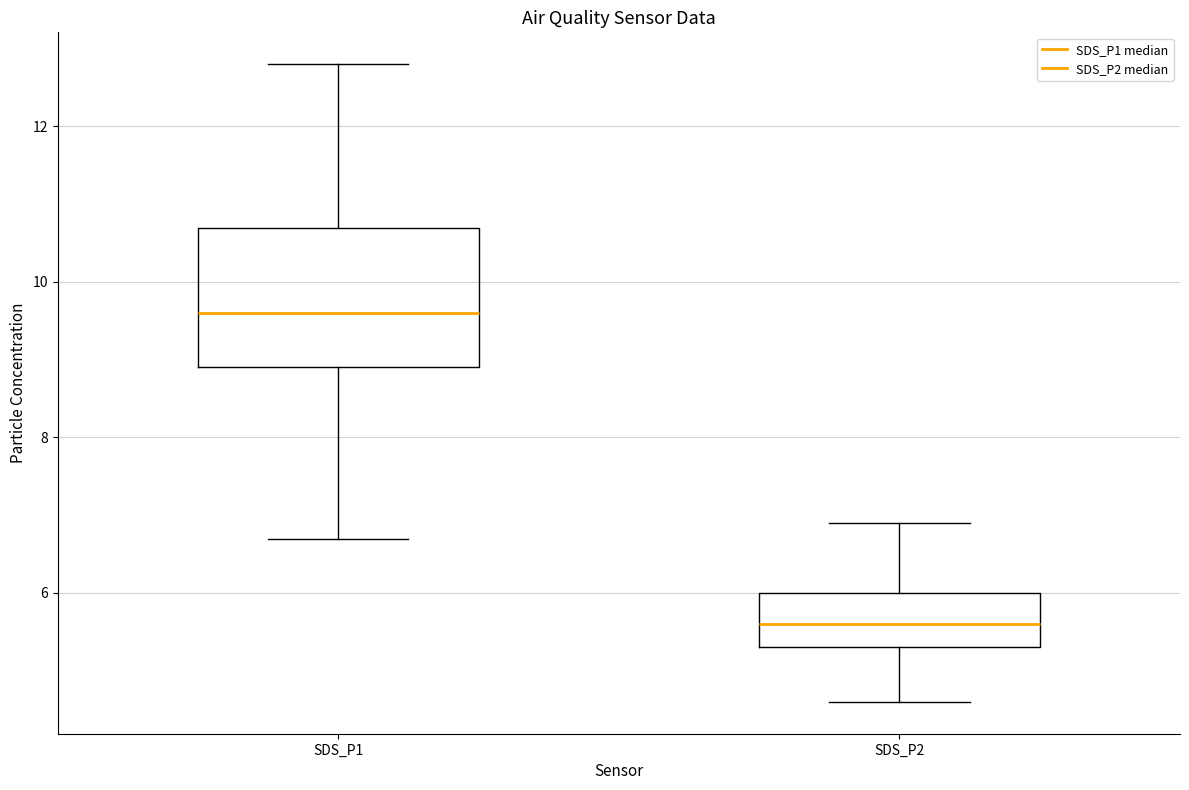

Which box's median line is the highest?

SDS_P1